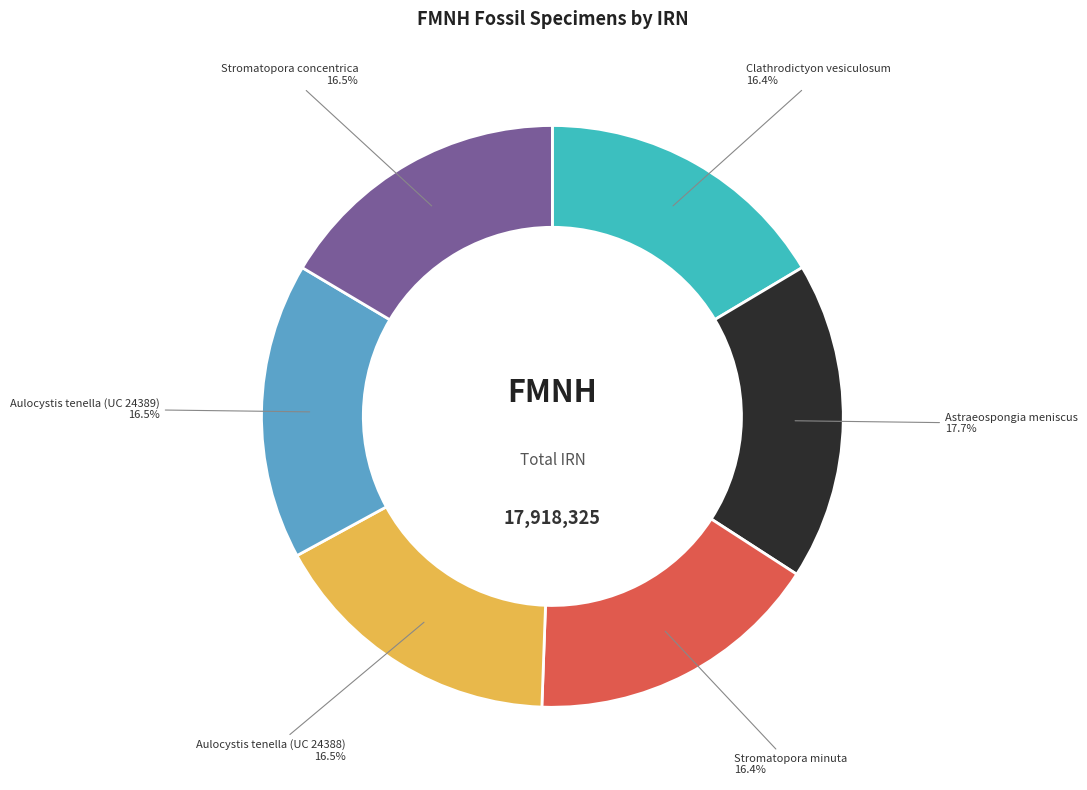

Is there any slice that represents more than half of the pie?

No